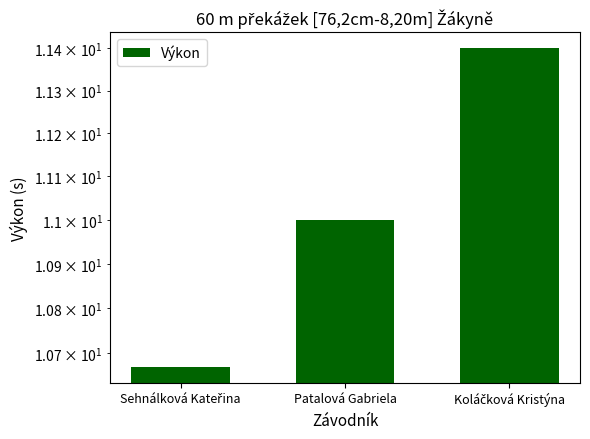

How many data points are above 11?

1